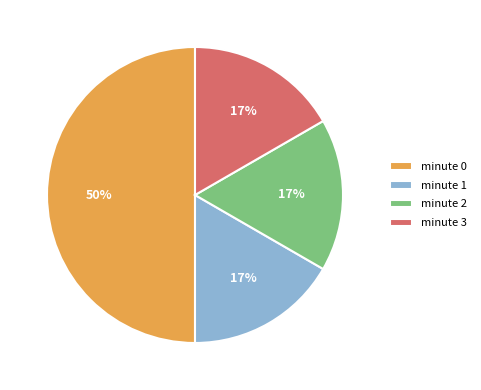

Does minute 2 account for over 50% of the chart?

No